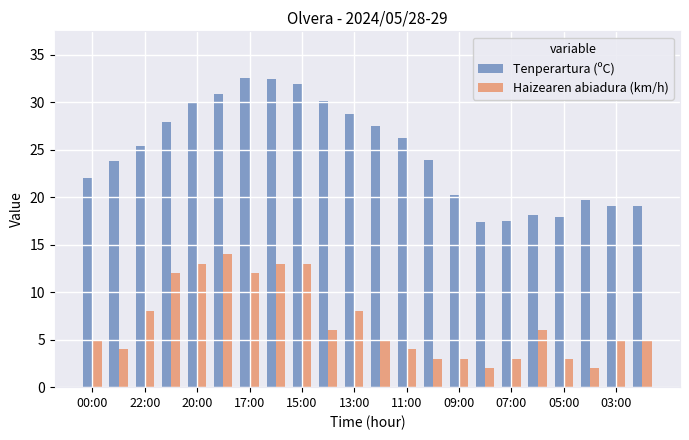

What is the lowest value of the Tenperartura (ºC) series?

17.4